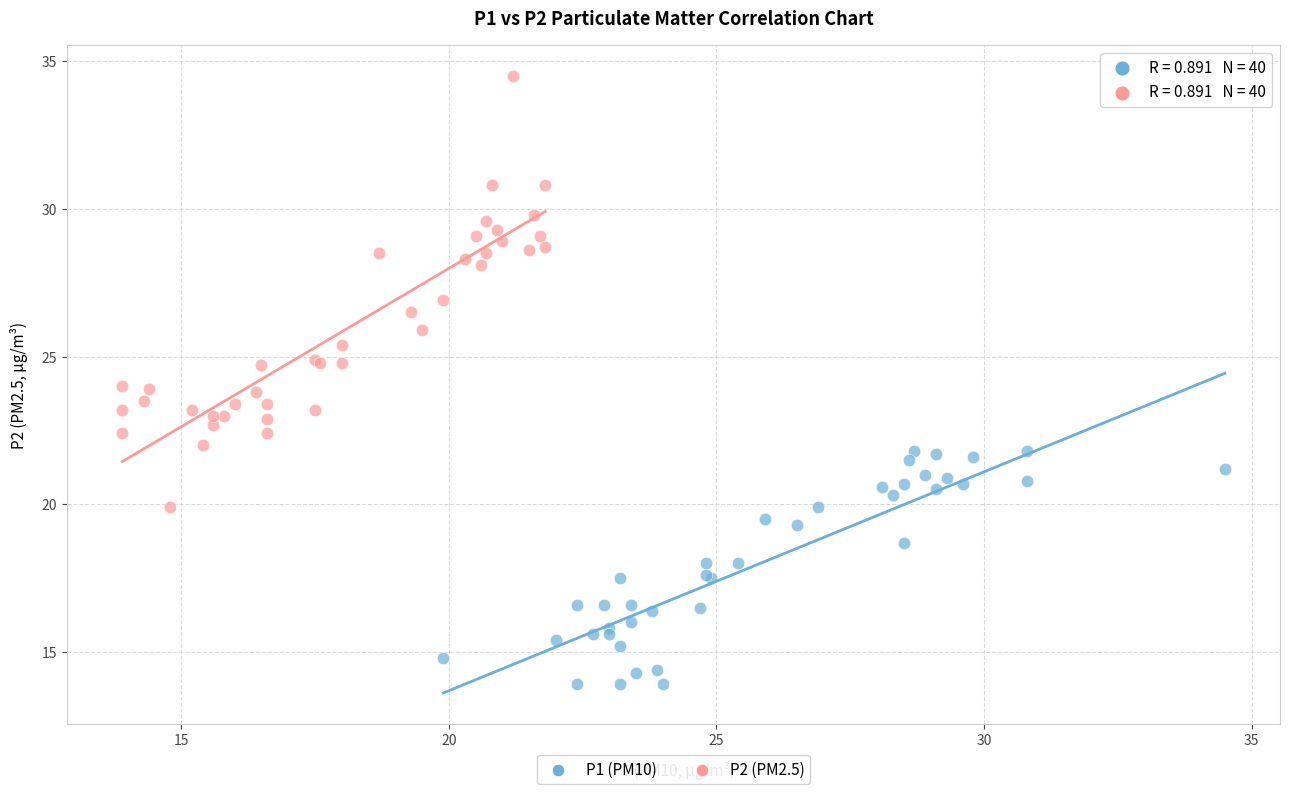

Which series has the widest spread of Y values?

P2 (PM2.5)